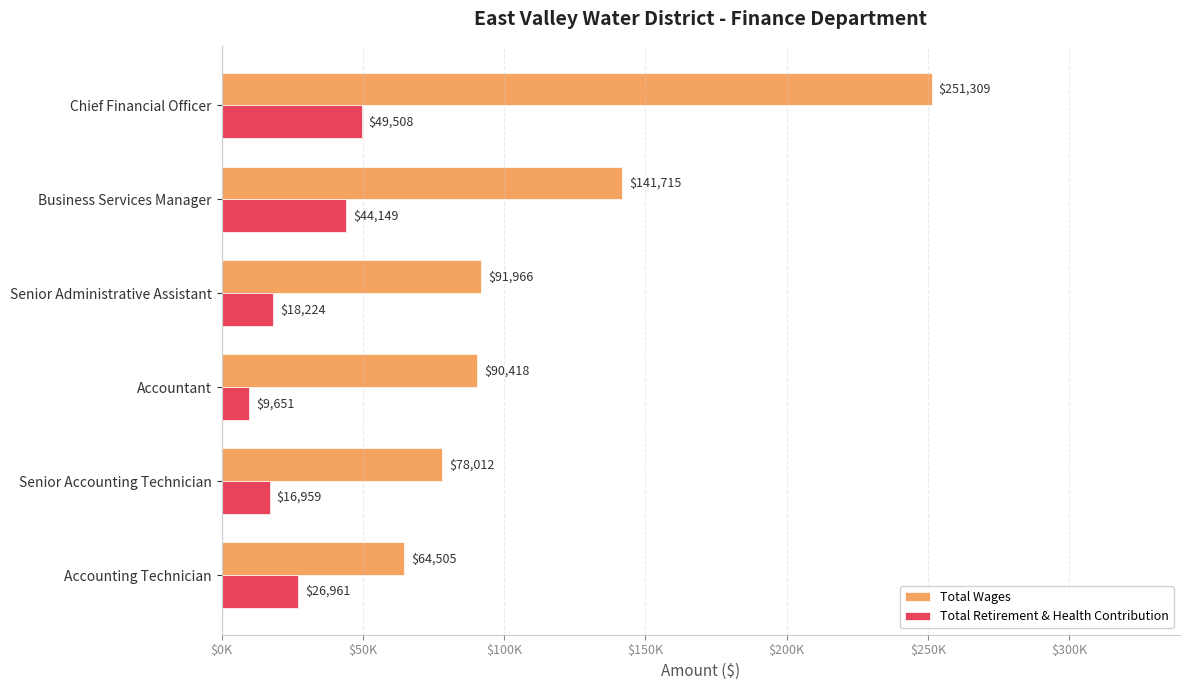

What is the sum of all Total Wages values?

717925